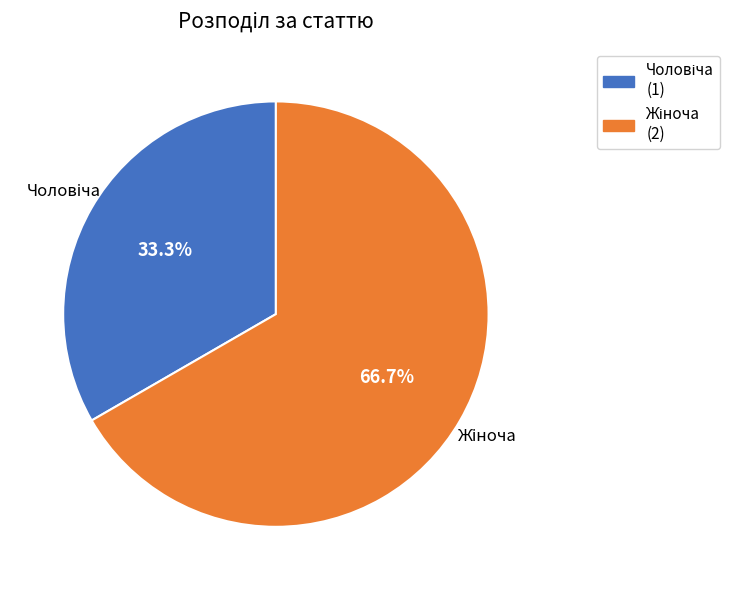

What percentage is the Чоловіча slice, to the nearest percent?

33%